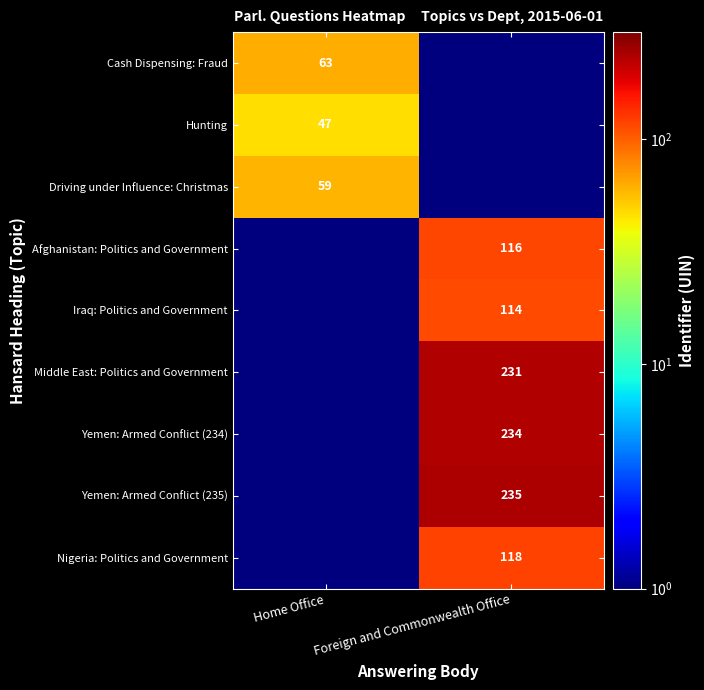

Is it true that Hunting equals 47.0 at Home Office?

True